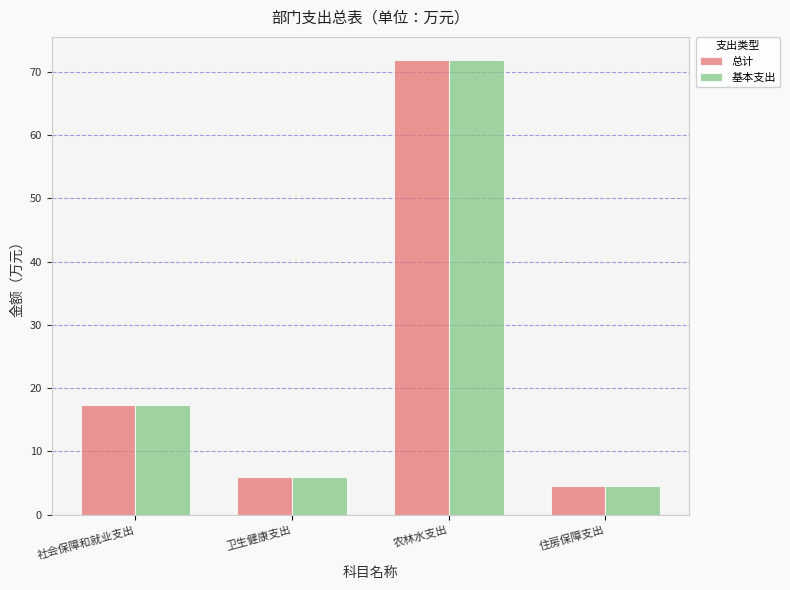

What is the label of the 4th bar from the right?

社会保障和就业支出